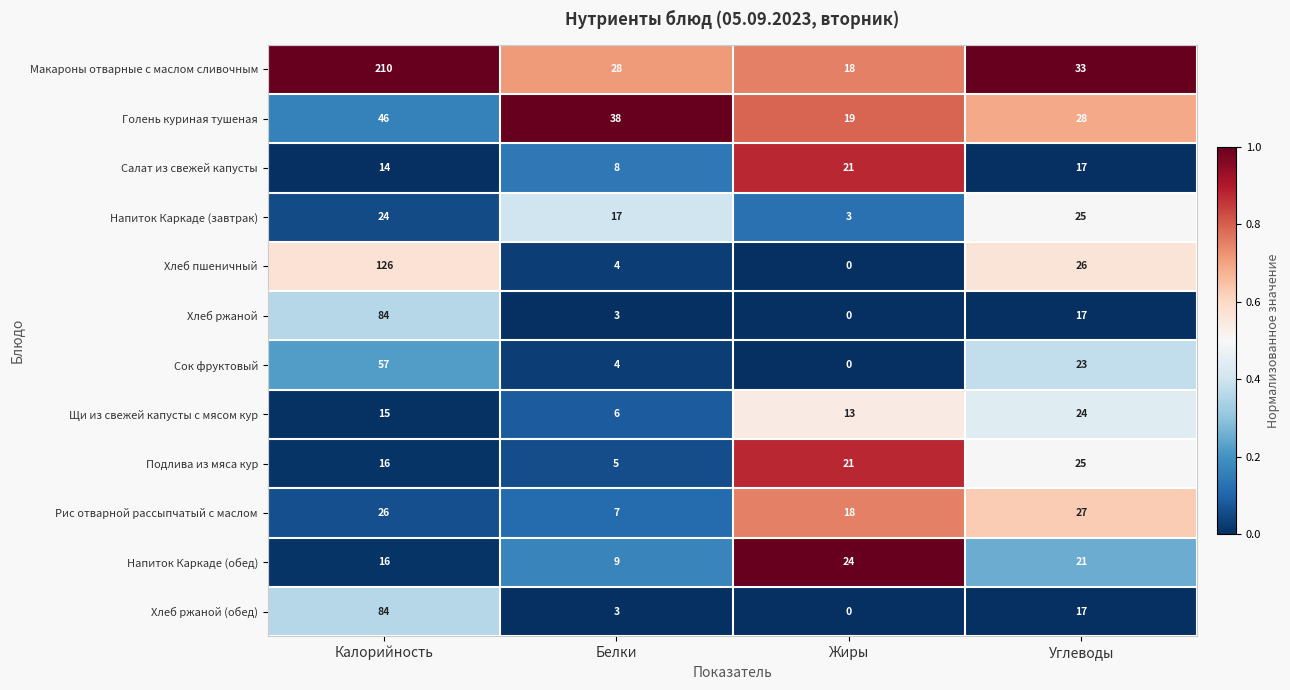

Rank the categories by Хлеб ржаной (обед) value from highest to lowest.

Калорийность, Углеводы, Белки, Жиры